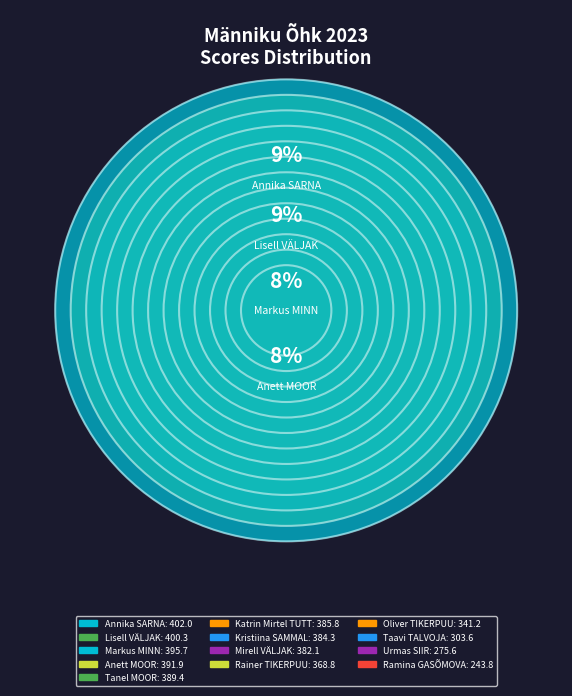

Is there a majority slice in this chart?

No